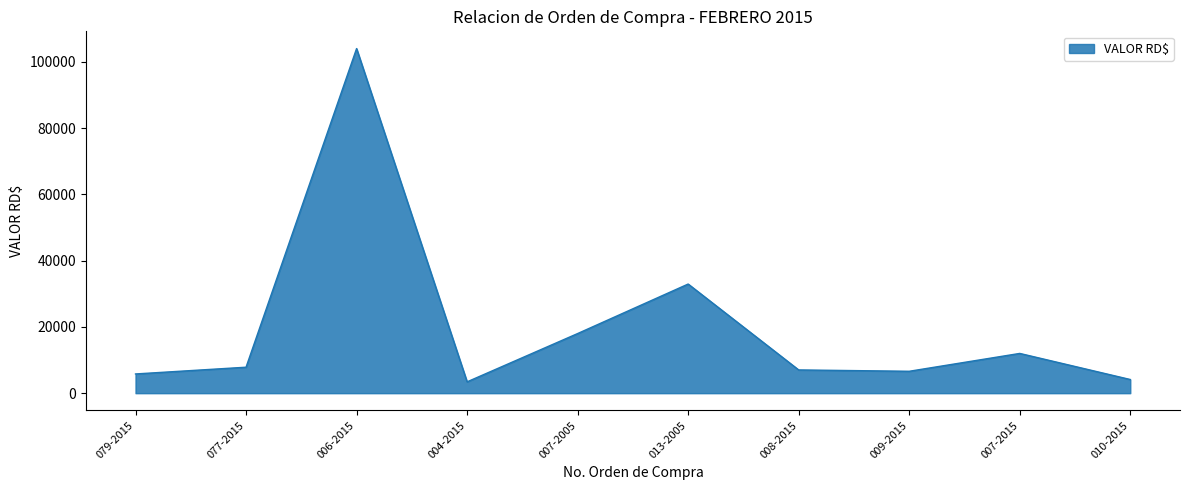

What is the minimum value shown in the chart?

3428.0